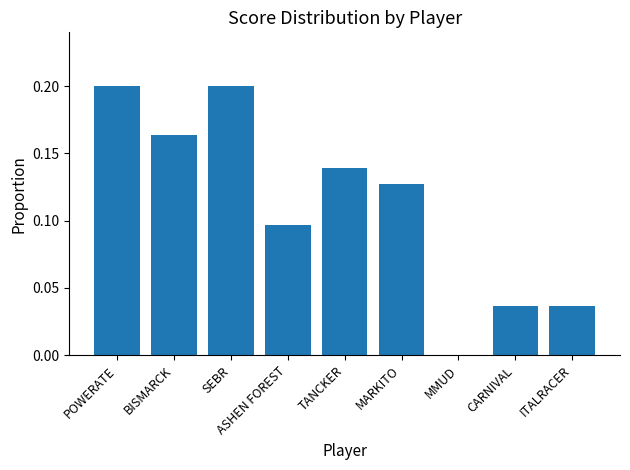

The value at MMUD is 0.0. True or false?

True